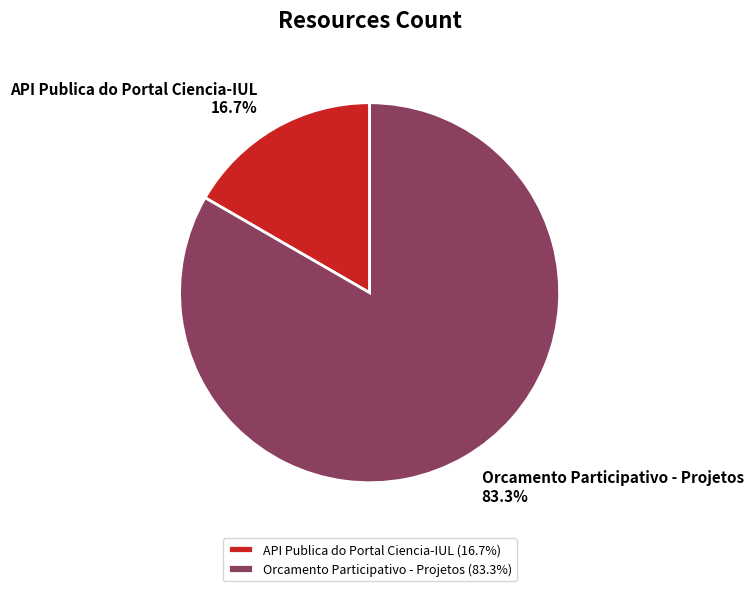

How many slices are in this pie chart?

2